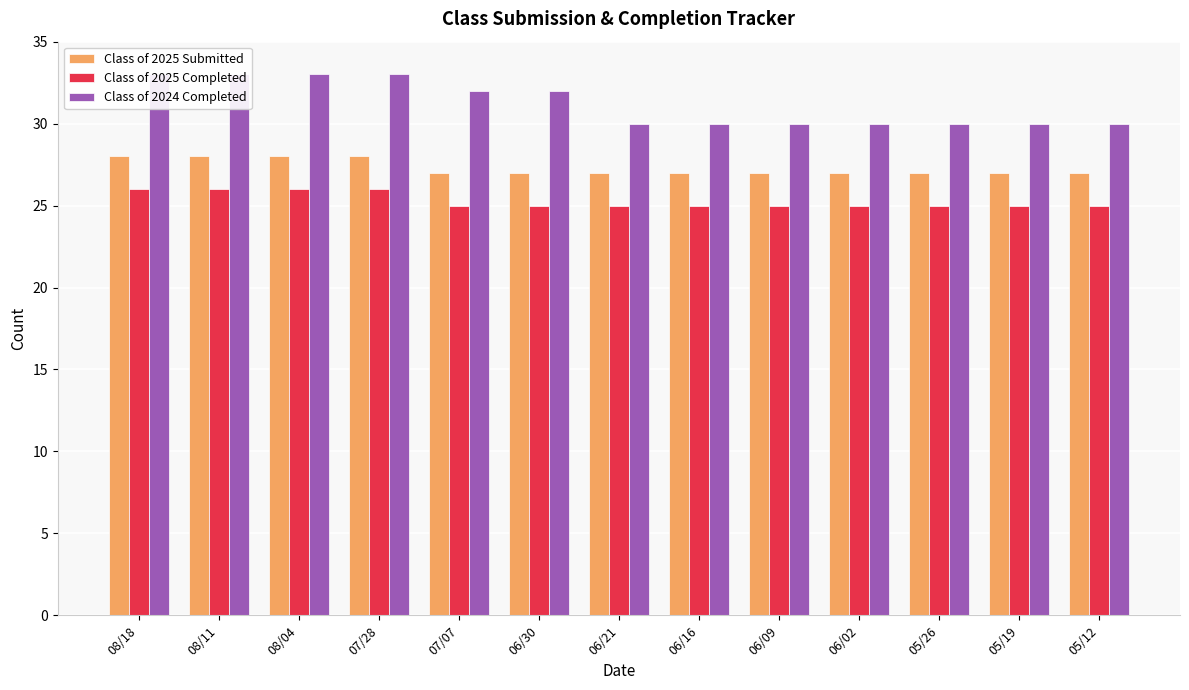

Is it true that Class of 2025 Completed equals 26 at 08/04?

True